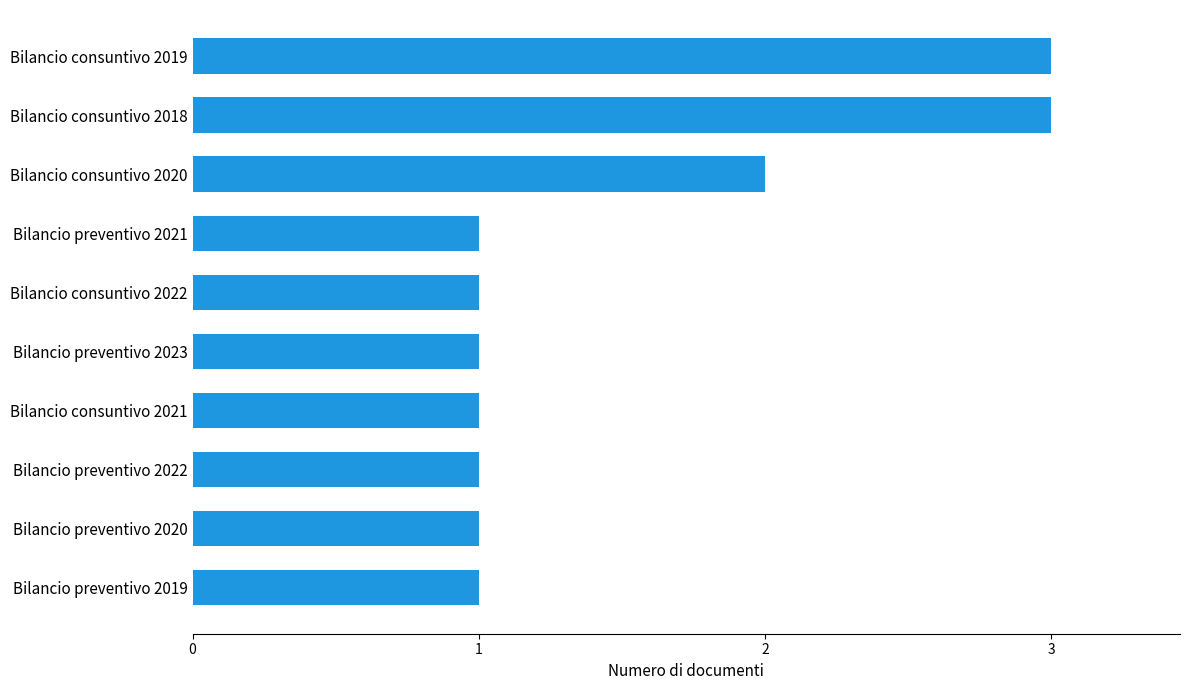

What is the greatest value displayed?

3